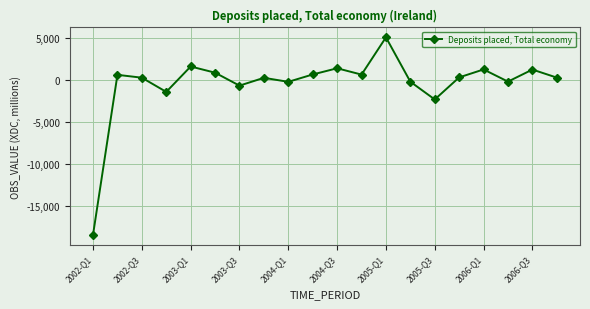

What is the minimum value shown in the chart?

-18442